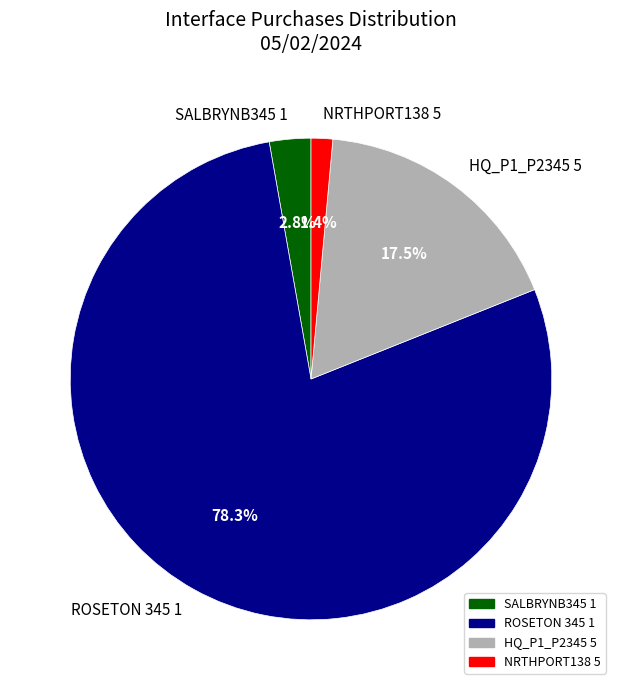

Count the number of slices in the pie.

4